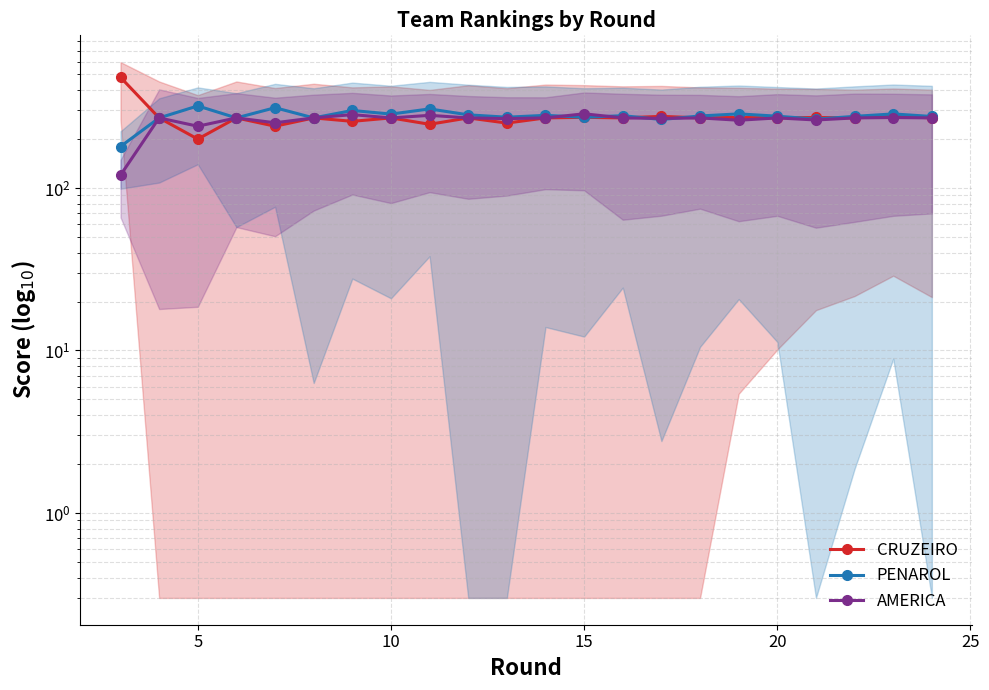

What is the difference between the maximum and second lowest values in the PENAROL series?

56.0